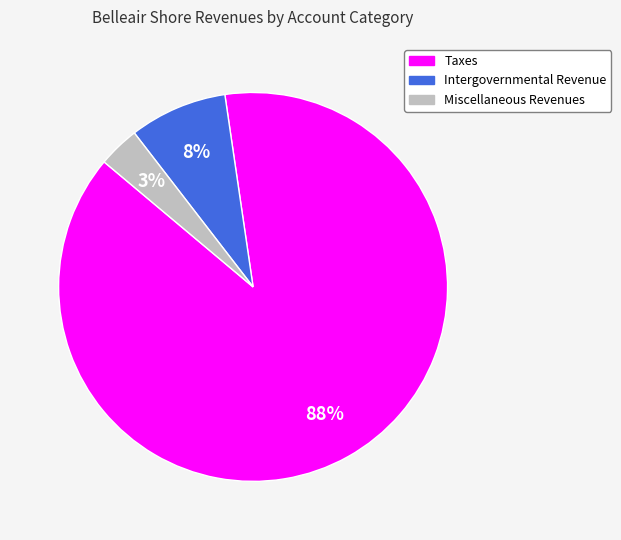

To the nearest percent, what percentage of the pie is Miscellaneous Revenues?

3%